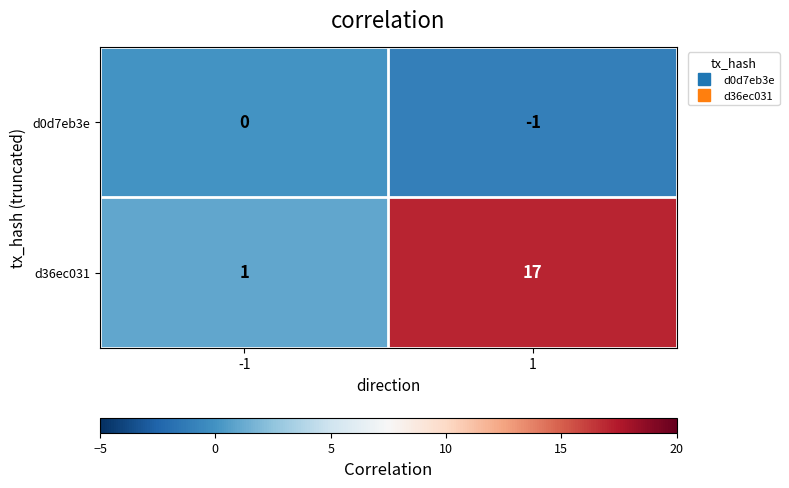

Which series has the largest range (max minus min)?

d36ec031